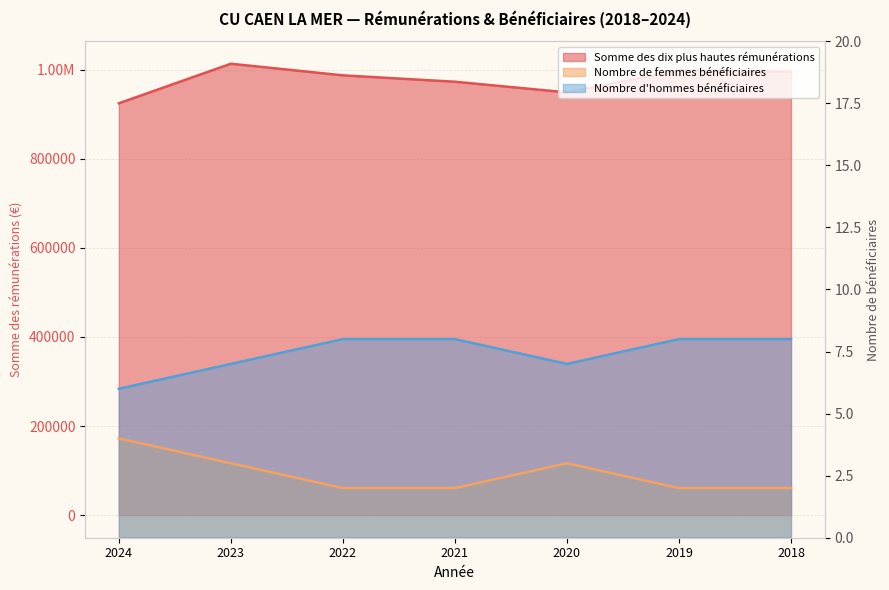

Reading left to right, transcribe all the data shown in this chart.

Somme des dix plus hautes rémunérations: 2024=924199.0	2023=1013001.2	2022=986963.4	2021=972622.0	2020=948769.0	2019=998327.0	2018=994834.0
Nombre de femmes bénéficiaires: 2024=4.0	2023=3.0	2022=2.0	2021=2.0	2020=3.0	2019=2.0	2018=2.0
Nombre d'hommes bénéficiaires: 2024=6.0	2023=7.0	2022=8.0	2021=8.0	2020=7.0	2019=8.0	2018=8.0